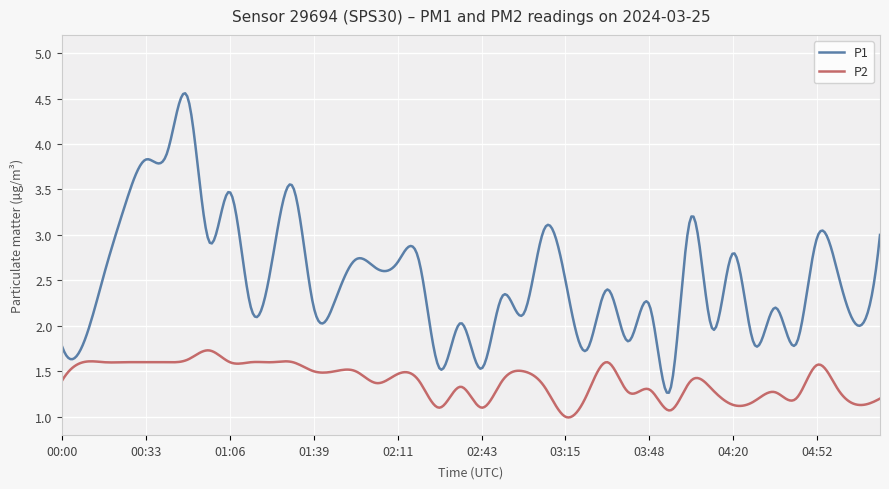

List the series in order of their peak value, highest first.

P1, P2